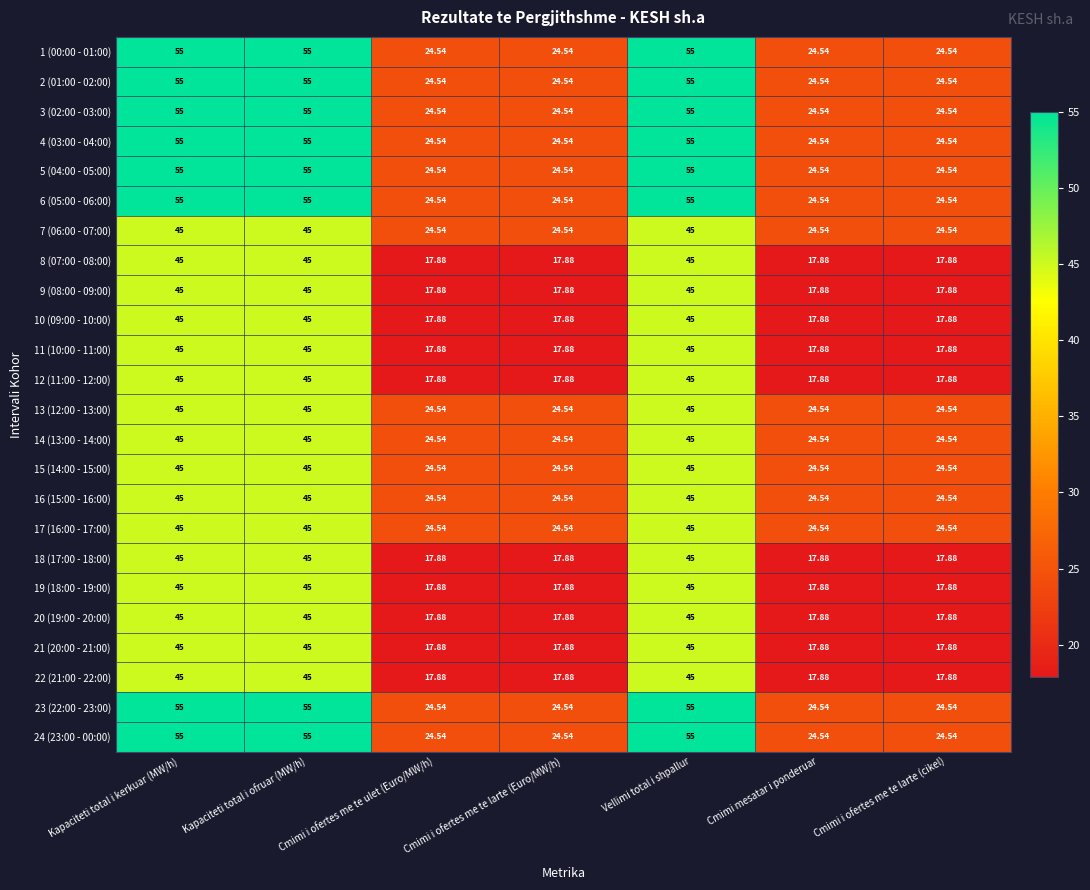

Is the value of 20 (19:00 - 20:00) at Cmimi i ofertes me te larte (Euro/MW/h) greater than the value of 15 (14:00 - 15:00) at Cmimi mesatar i ponderuar?

No